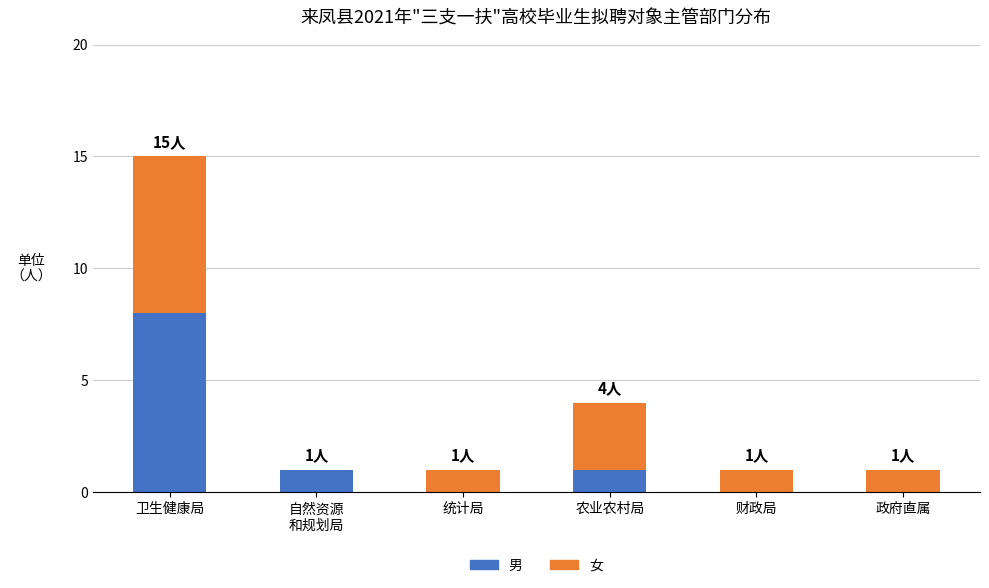

At which category is the sum across all series the highest?

卫生健康局